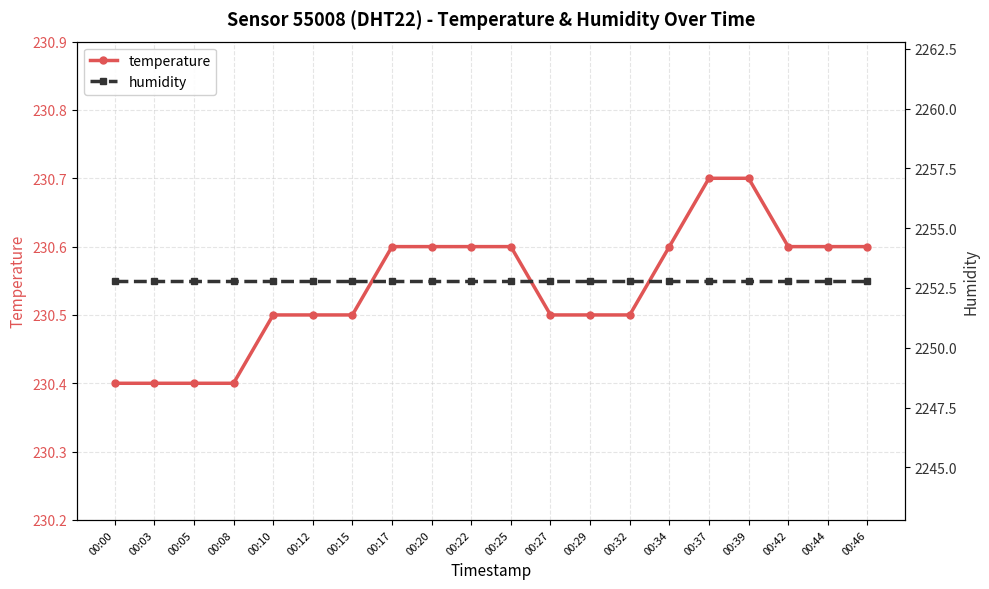

Reading left to right, list all the values displayed in this chart.

temperature: 00:00=230.4	00:03=230.4	00:05=230.4	00:08=230.4	00:10=230.5	00:12=230.5	00:15=230.5	00:17=230.6	00:20=230.6	00:22=230.6	00:25=230.6	00:27=230.5	00:29=230.5	00:32=230.5	00:34=230.6	00:37=230.7	00:39=230.7	00:42=230.6	00:44=230.6	00:46=230.6
humidity: 00:00=2252.8	00:03=2252.8	00:05=2252.8	00:08=2252.8	00:10=2252.8	00:12=2252.8	00:15=2252.8	00:17=2252.8	00:20=2252.8	00:22=2252.8	00:25=2252.8	00:27=2252.8	00:29=2252.8	00:32=2252.8	00:34=2252.8	00:37=2252.8	00:39=2252.8	00:42=2252.8	00:44=2252.8	00:46=2252.8